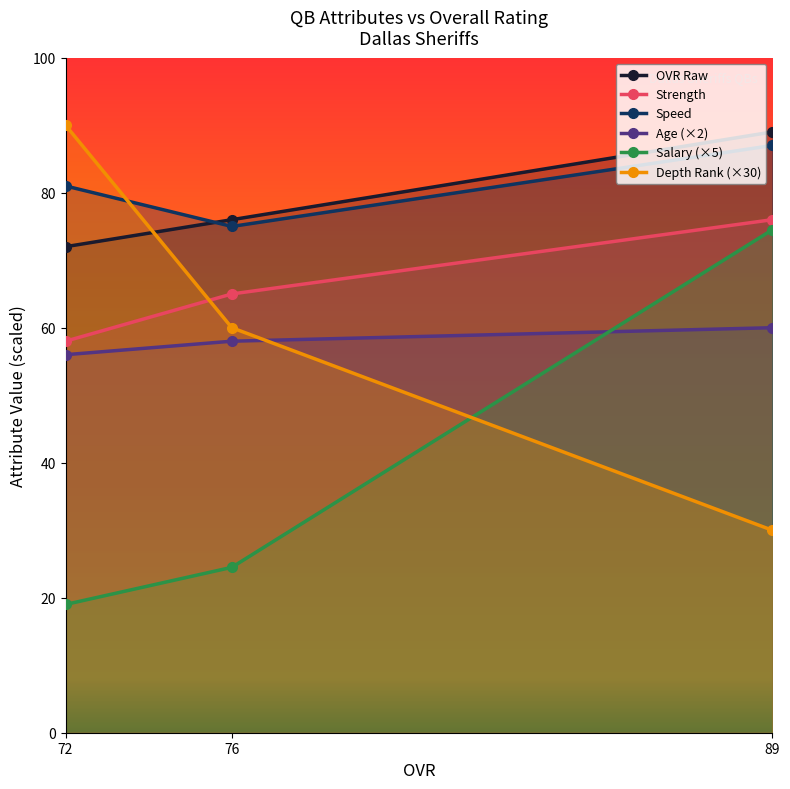

At 89, list the series in order from smallest to largest.

Depth Rank (×30), Age (×2), Salary (×5), Strength, Speed, OVR Raw